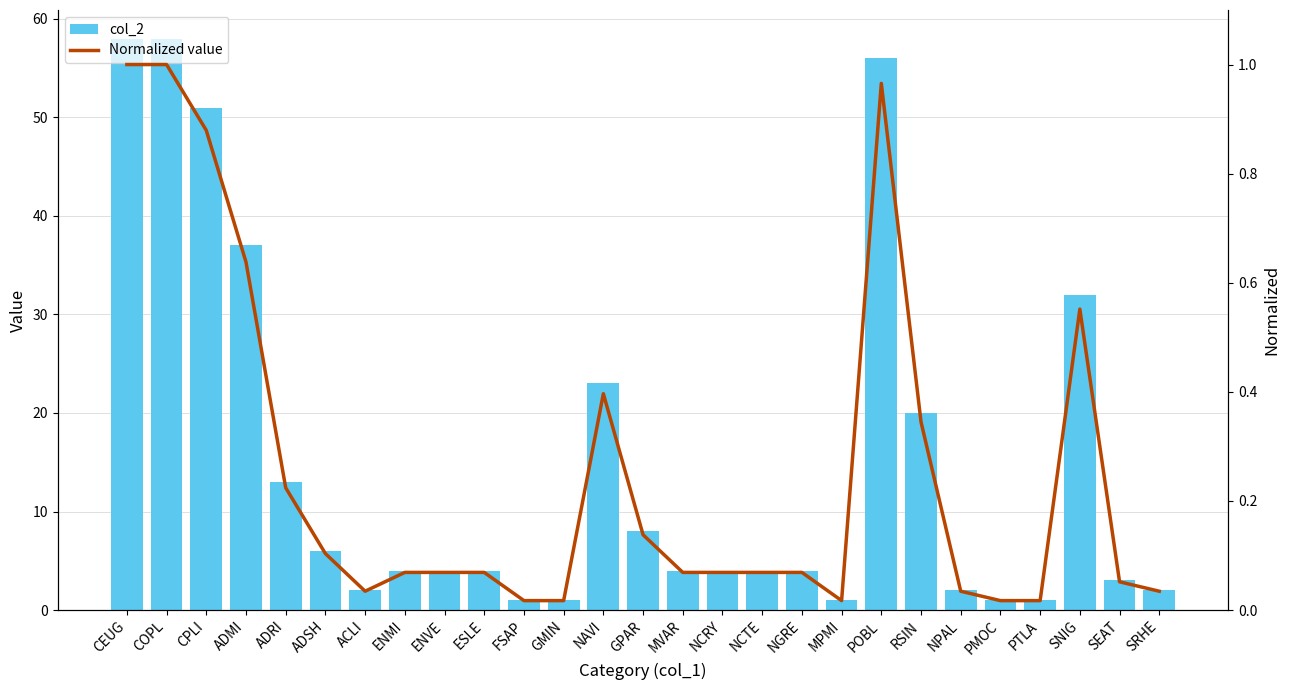

At SEAT, list the series in order from largest to smallest.

col_2, Normalized value